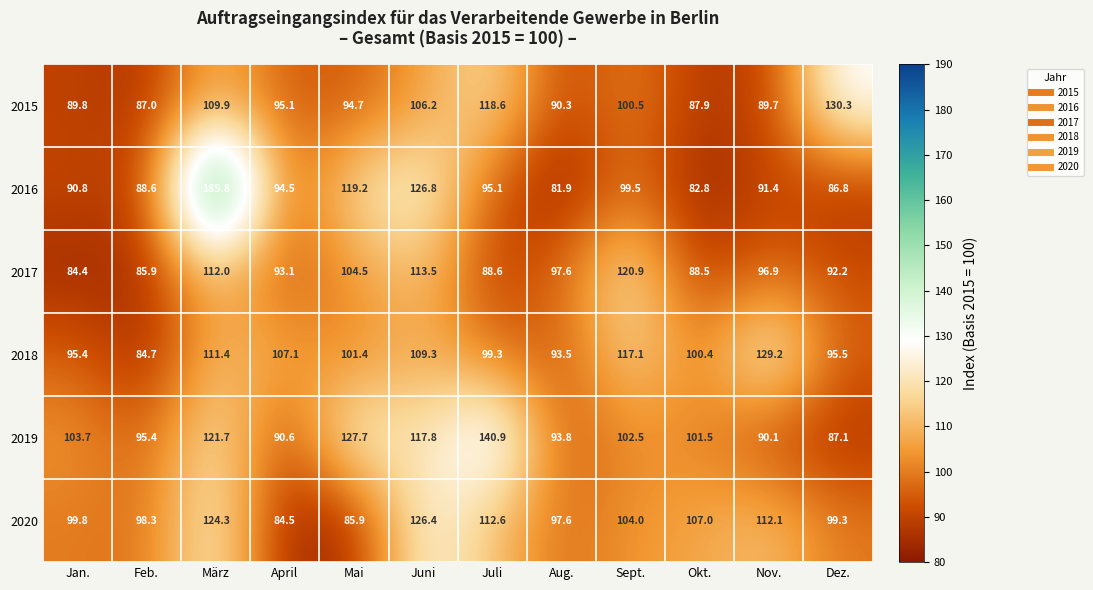

At how many categories does at least one series exceed 117?

7